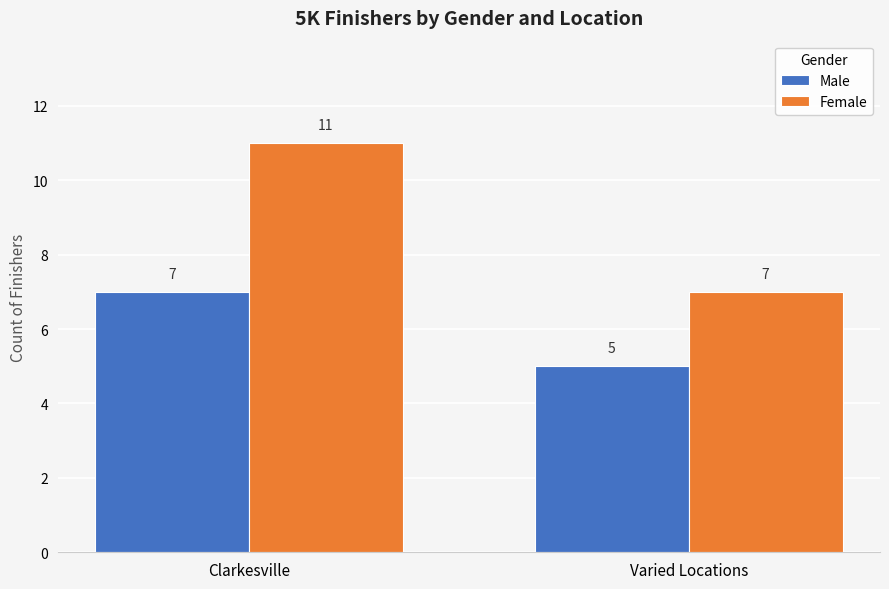

The value of Male at Clarkesville is 2. True or false?

False